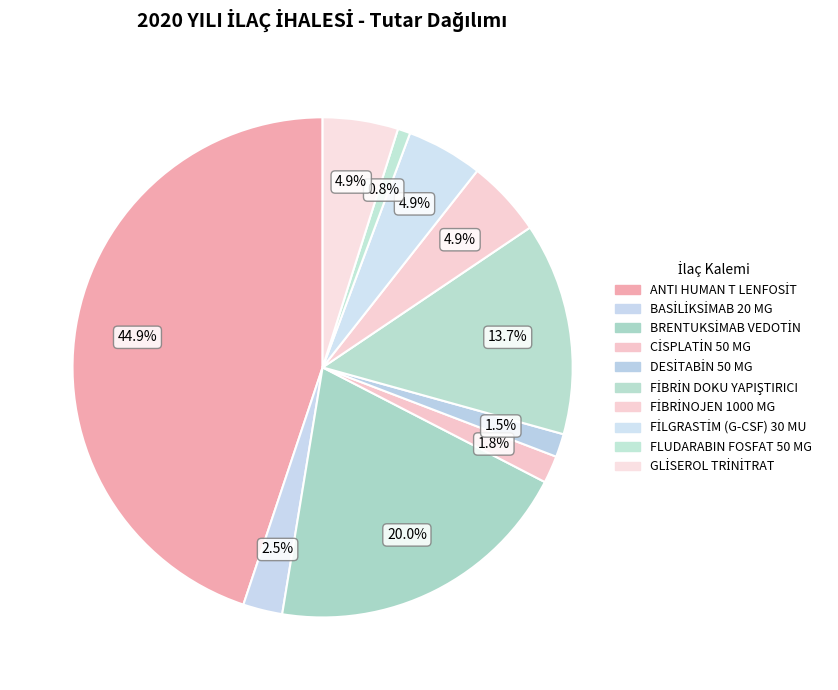

What is the smallest slice in the pie chart?

FLUDARABIN FOSFAT 50 MG FLAKON